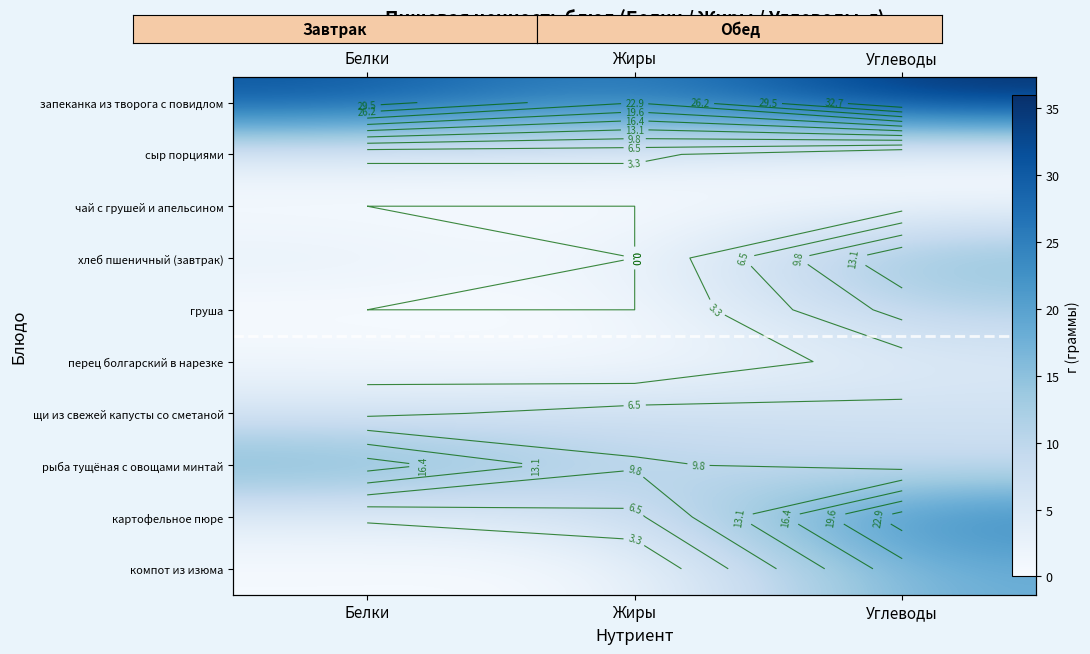

How many distinct data groups are displayed?

10